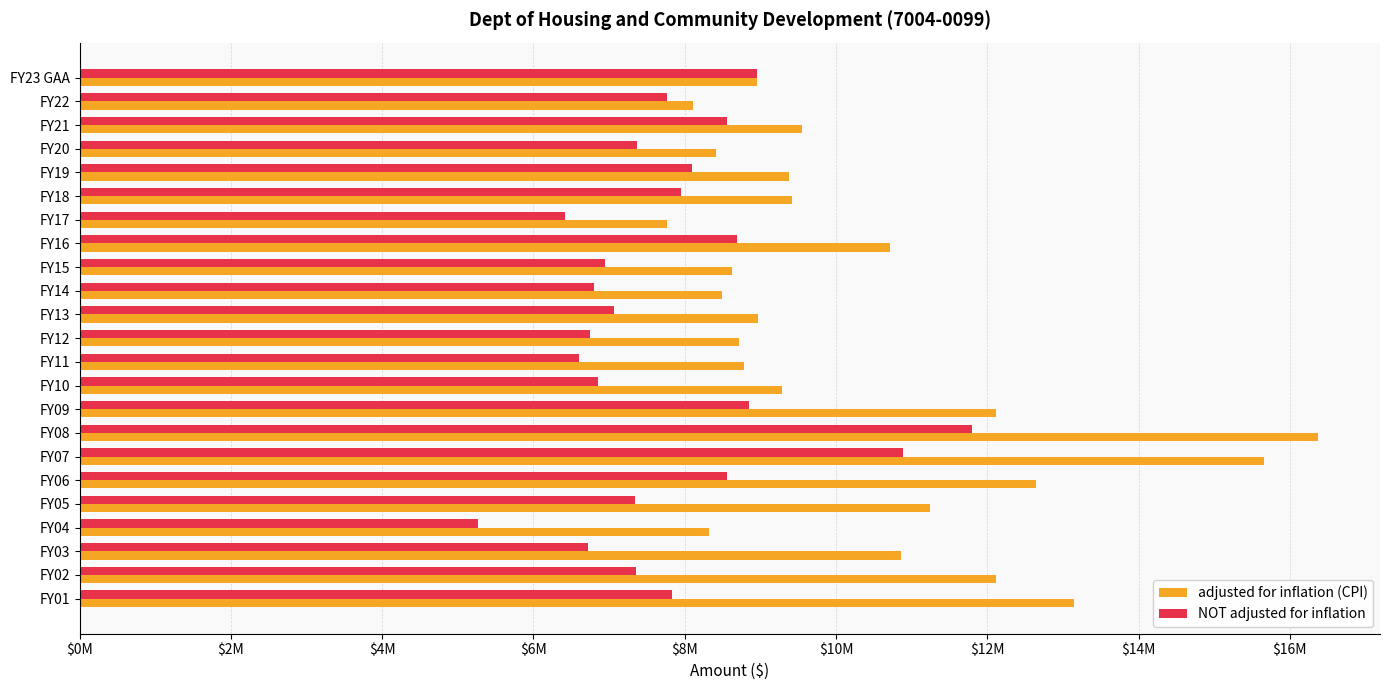

How many data points in NOT adjusted for inflation are less than 7373021?

11